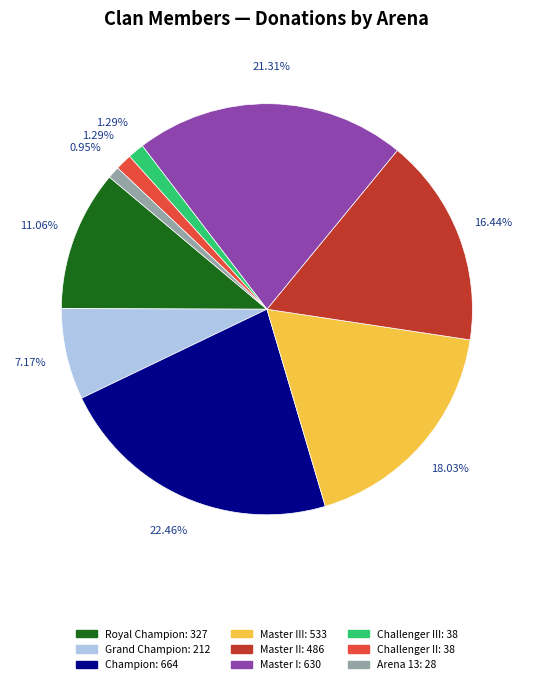

Does any single category account for the majority?

No